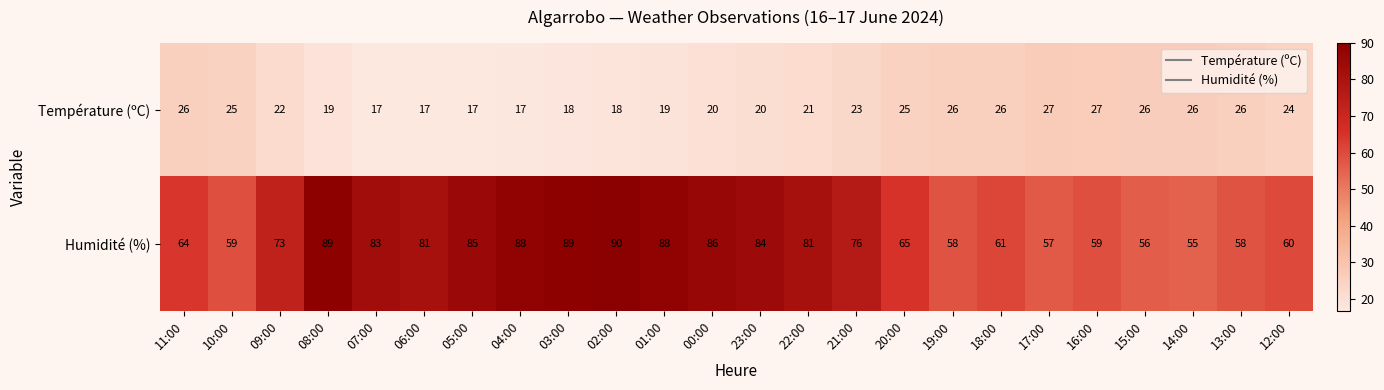

How many data points does each series have?

24